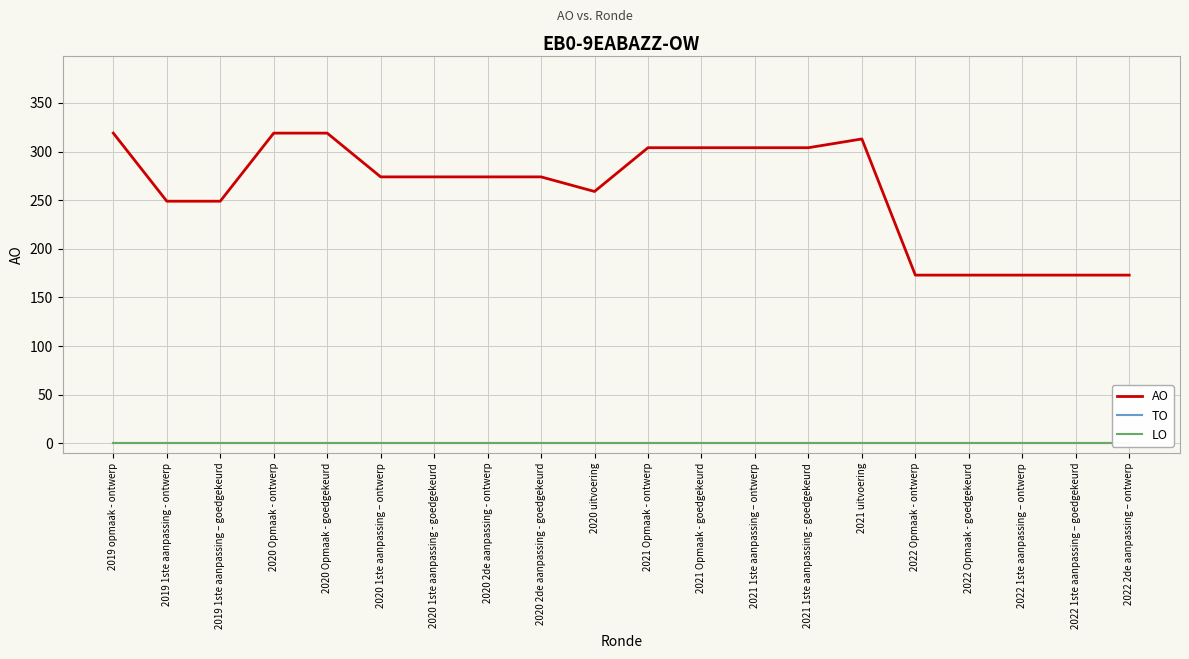

Is the value of LO at 2020 1ste aanpassing - goedgekeurd greater than the value of TO at 2022 Opmaak - ontwerp?

No